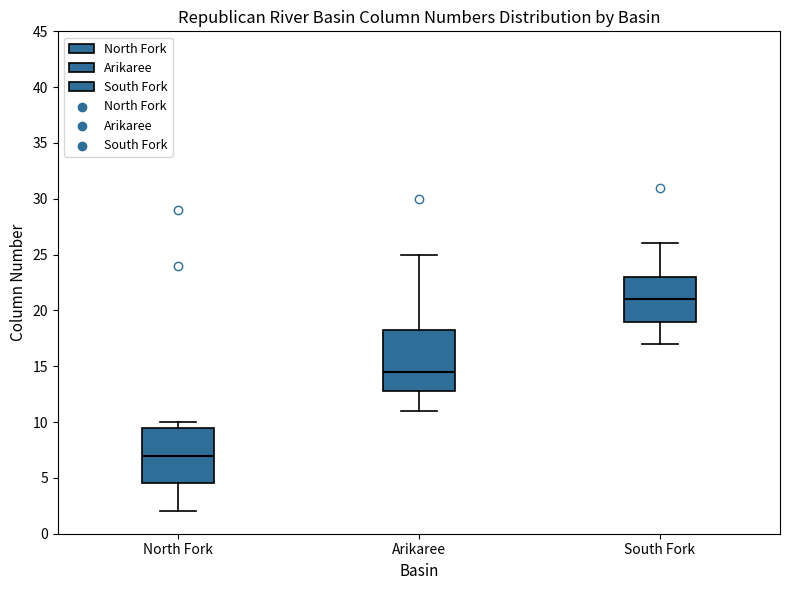

Where does the median line of the box for South Fork sit on the y-axis? The values are not printed on the chart, so give them approximately, as read against the axis.

21.0